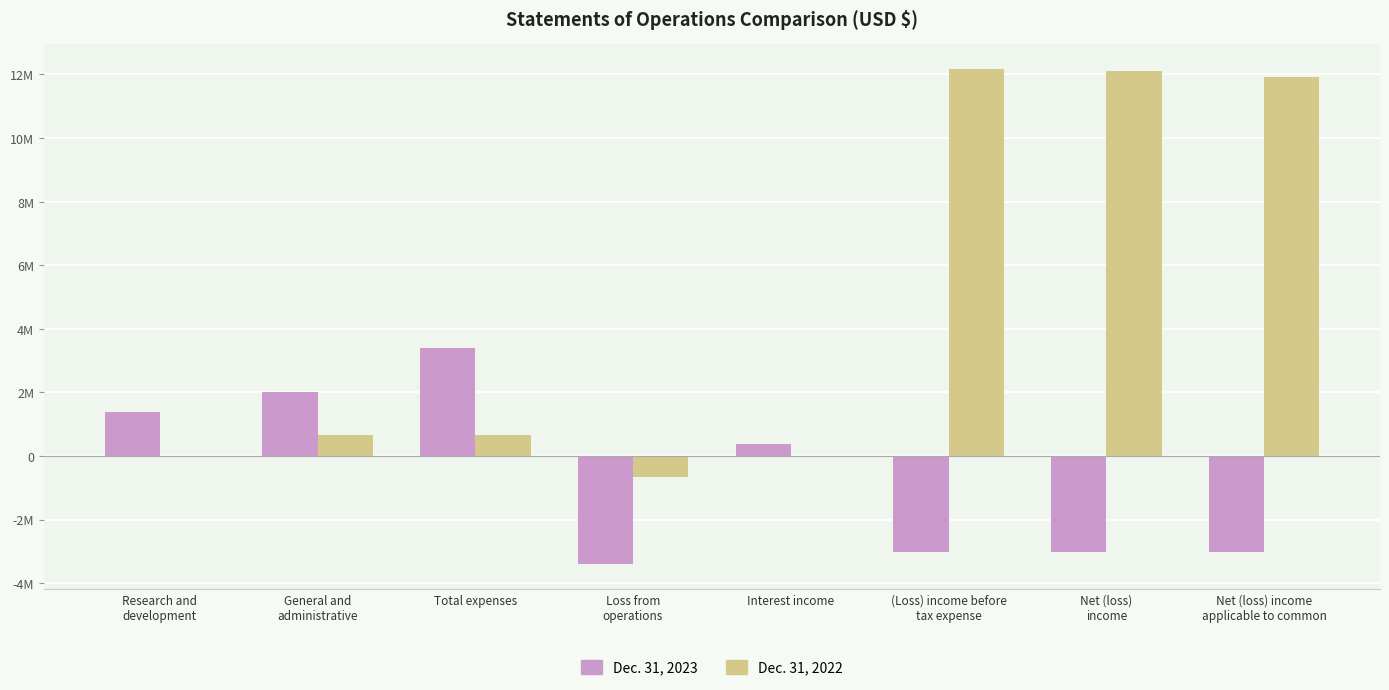

Are the bars horizontal?

No